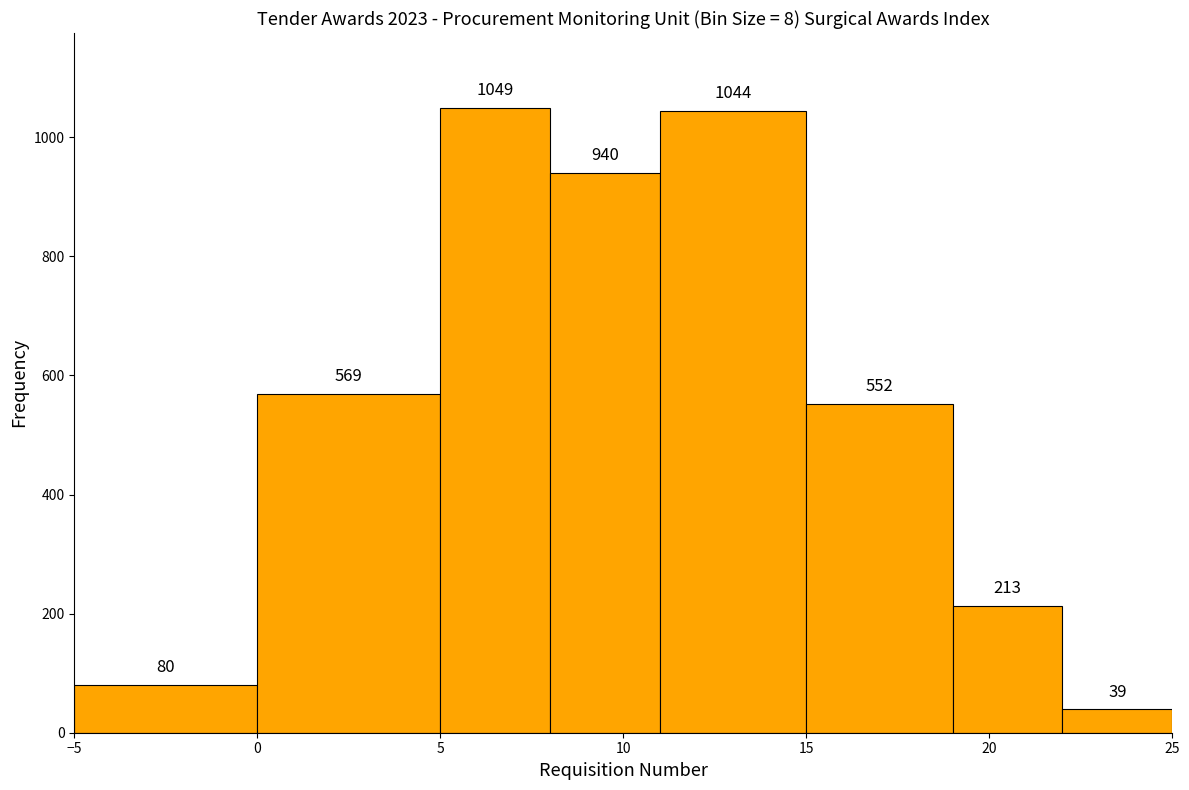

Reading left to right, transcribe this chart: for each bar, give the range it covers on the x-axis and its height.

-5 to 0: 80
0 to 5: 569
5 to 8: 1049
8 to 11: 940
11 to 15: 1044
15 to 19: 552
19 to 22: 213
22 to 25: 39